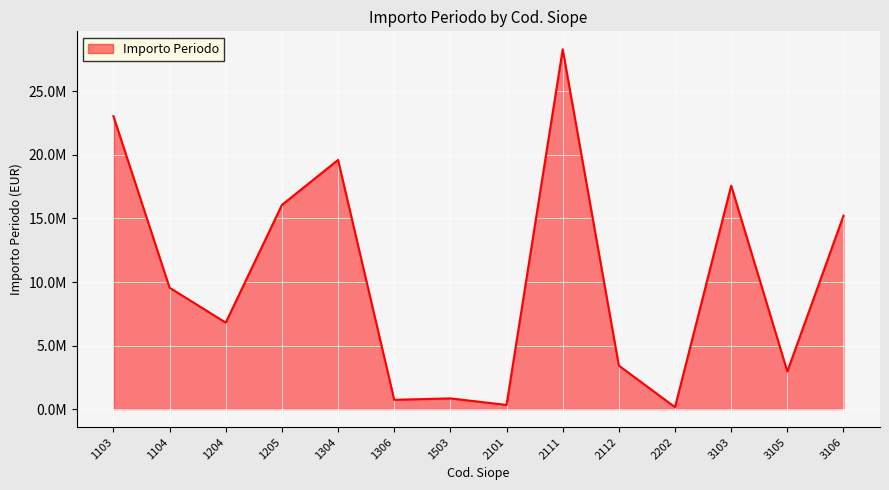

At which category does the chart reach its minimum across all series?

2202